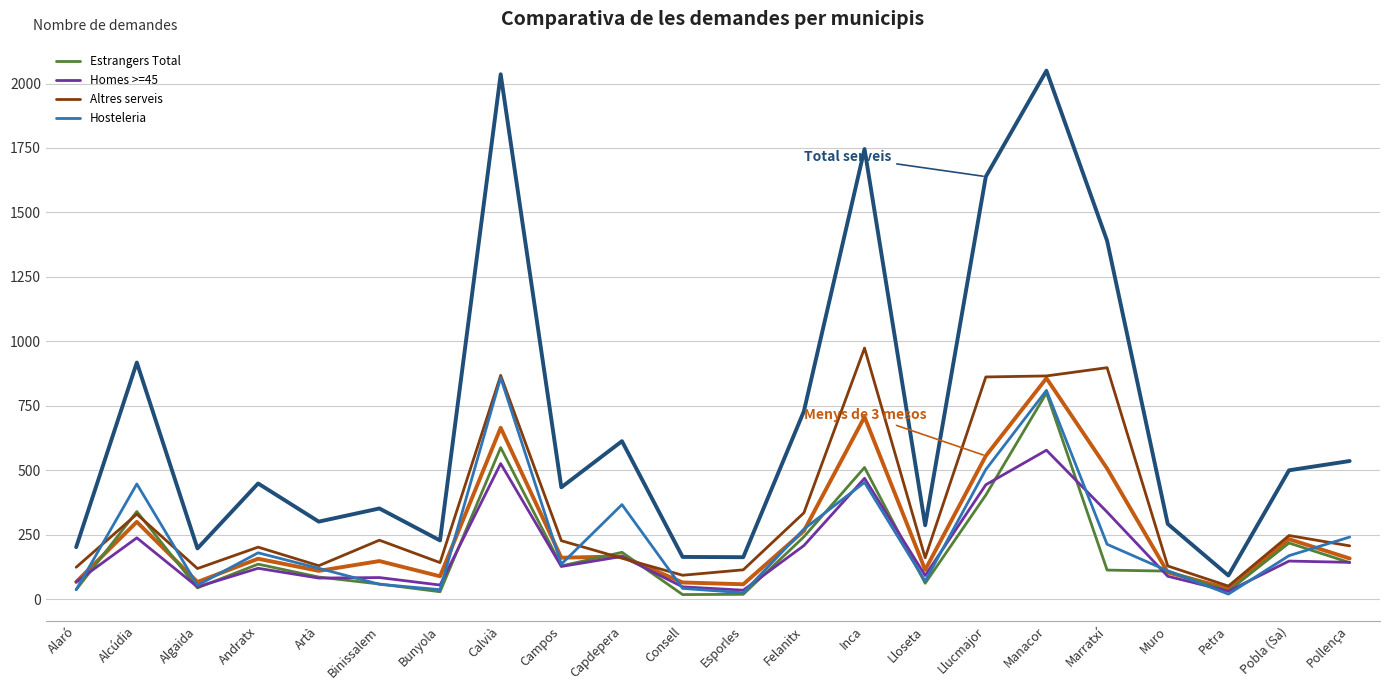

What is the total value across all series at Andratx?

1244